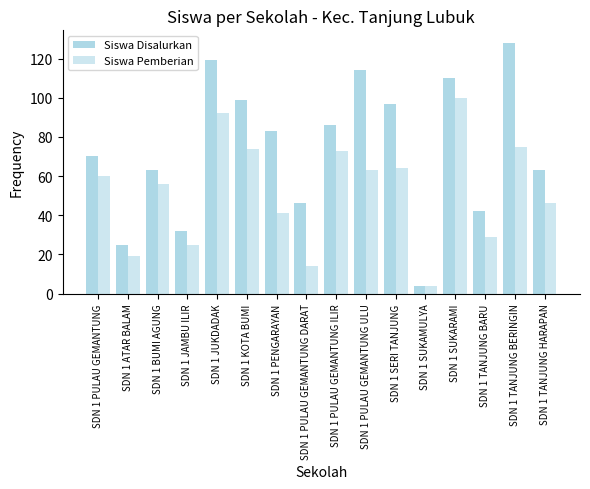

How many groups of bars are there?

16